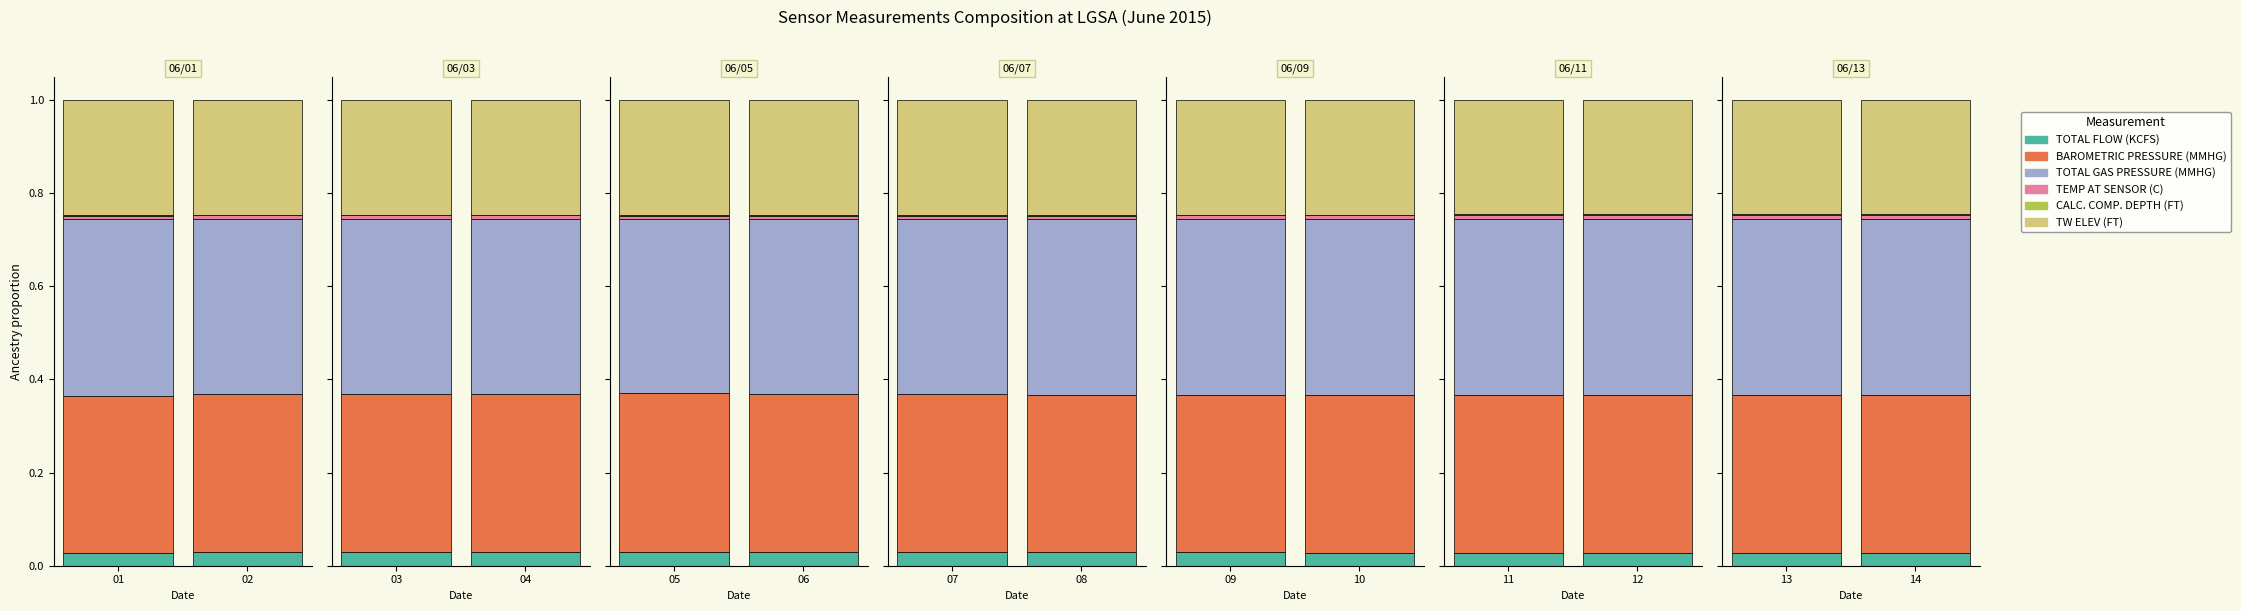

The BAROMETRIC PRESSURE (MMHG) series shows 0.1 at 13. True or false?

False